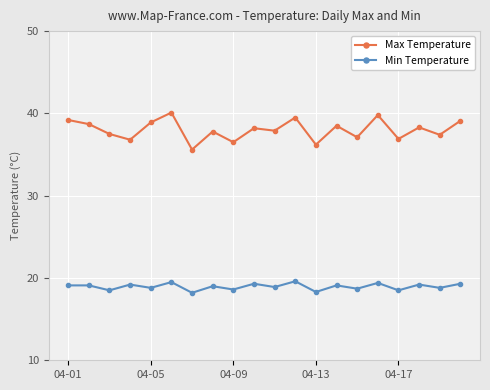

True or false: Max Temperature and Min Temperature cross at least once.

False